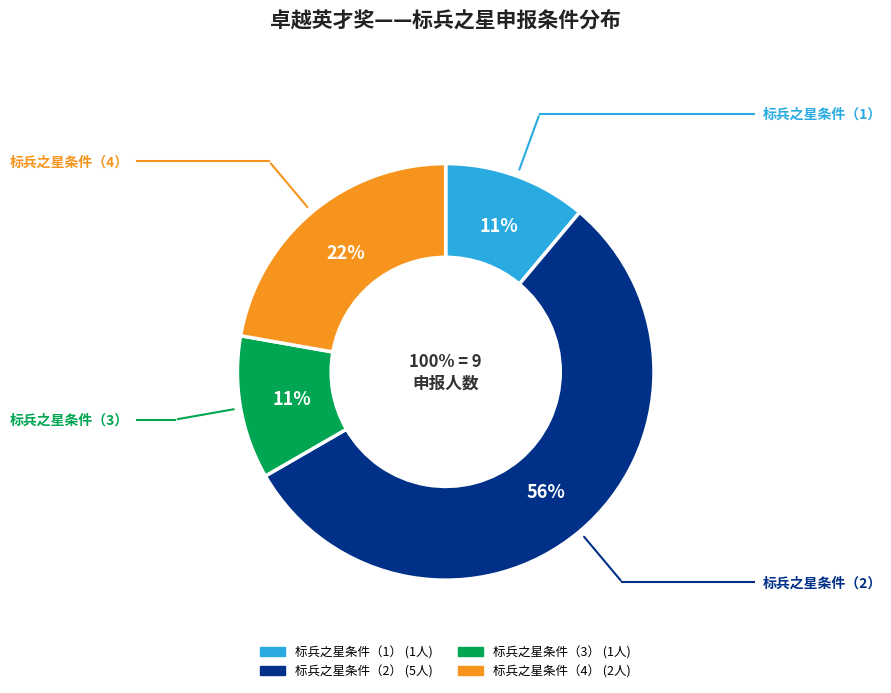

What portion of the pie excludes 标兵之星条件（1）?

88.9%